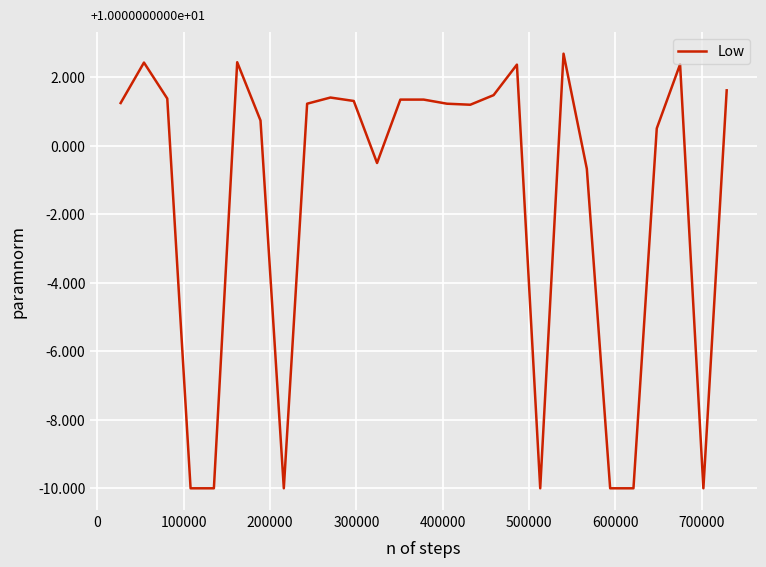

Does the chart have visible grid lines?

Yes